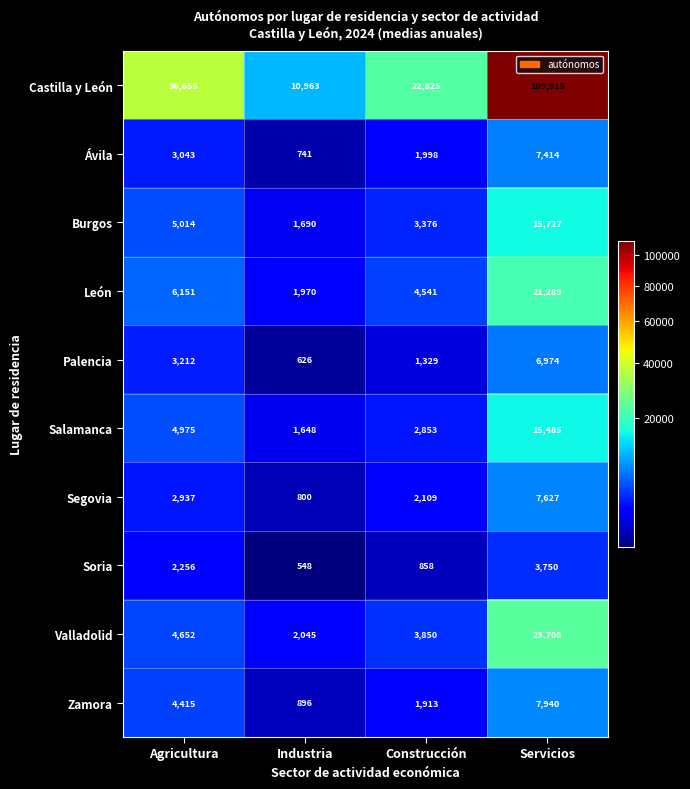

Which category has the highest value in the Salamanca series?

Servicios